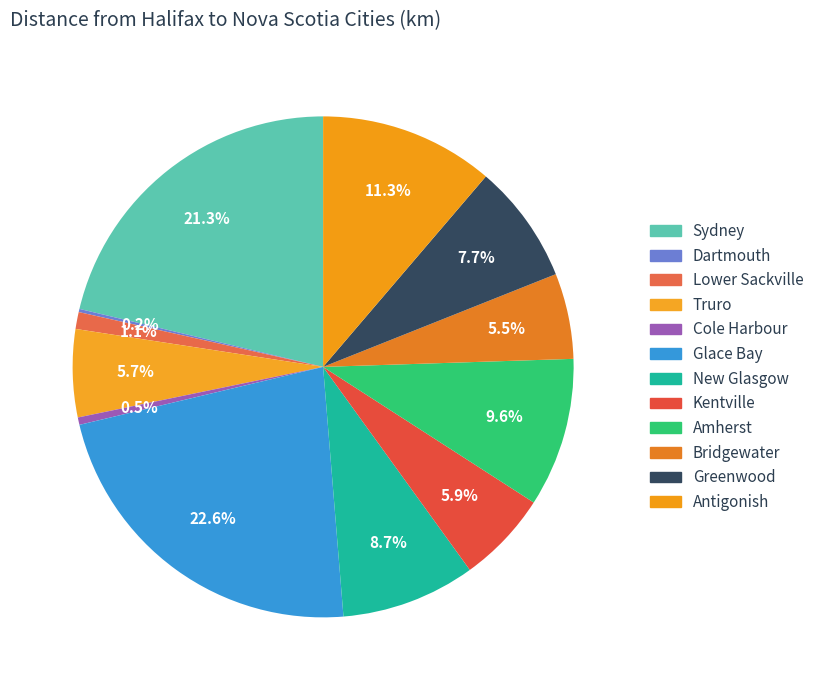

To the nearest percent, what percentage of the pie is Lower Sackville?

1%